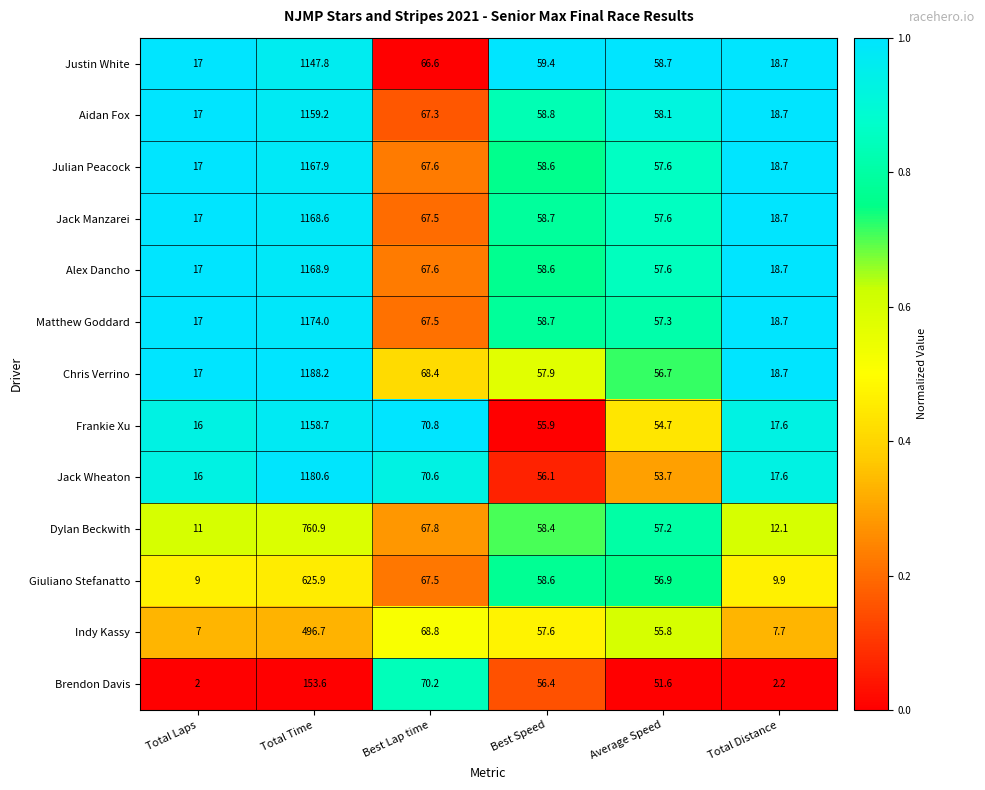

What is the average value of the Brendon Davis series?

56.0